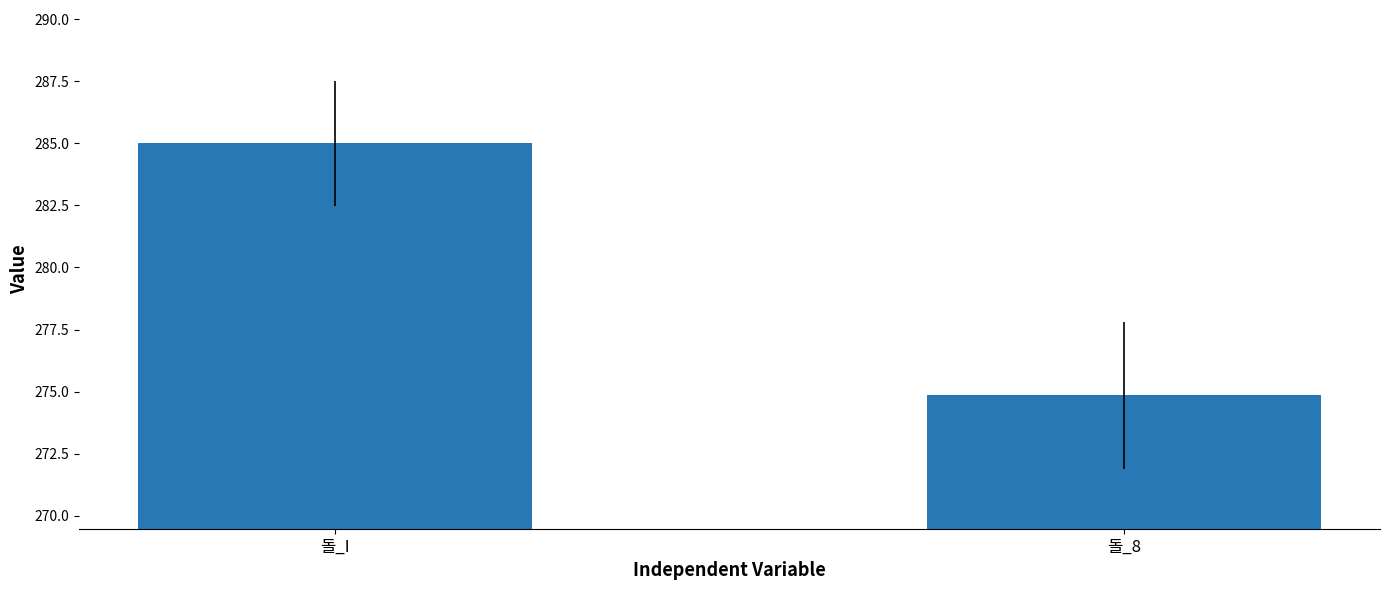

What is the ratio of the value at 돌_8 to the value at 돌_I?

1.0